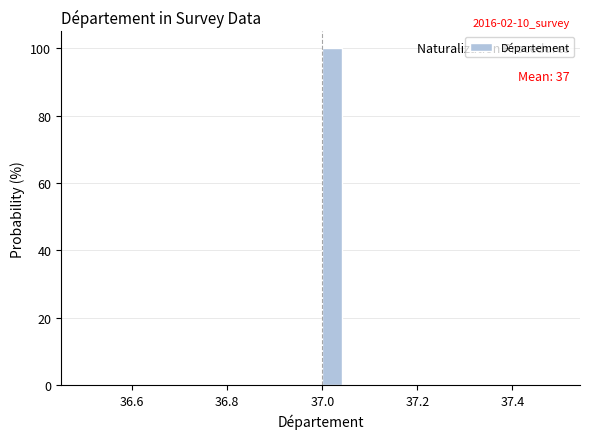

Around what value on the x-axis is the tallest bar? Give the approximate position of its centre, as read against the axis.

37.02